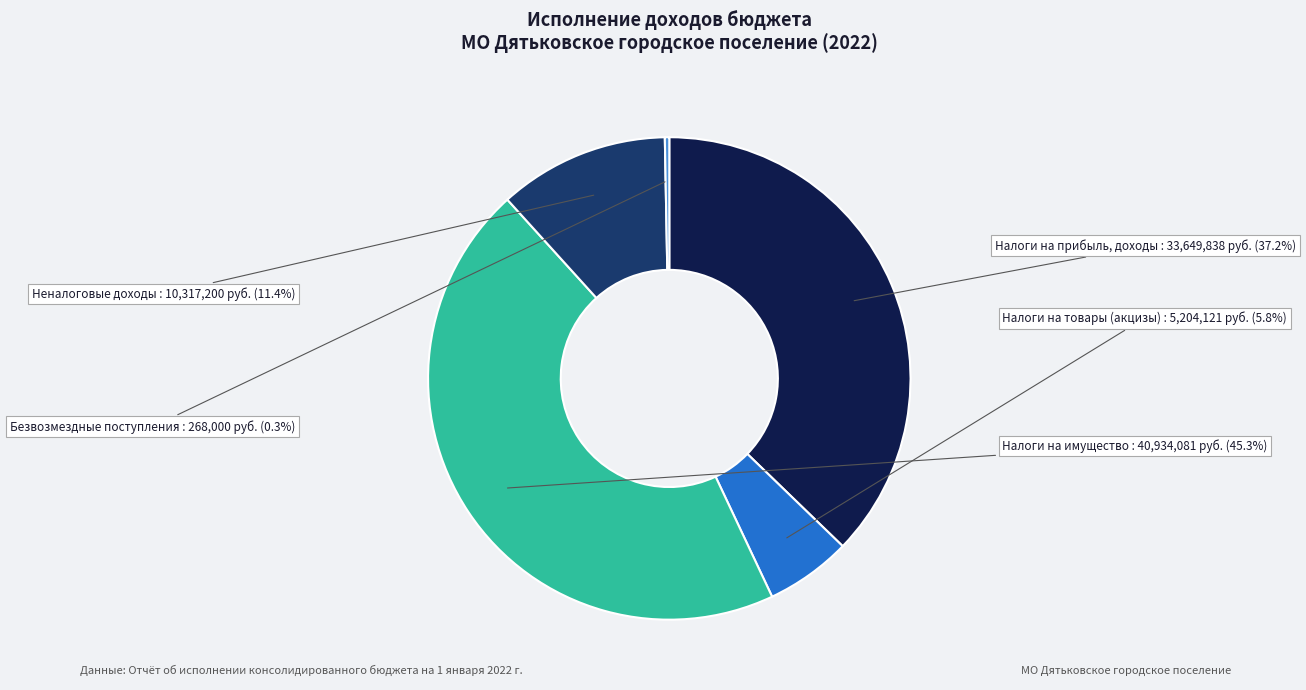

Does any single category account for the majority?

No